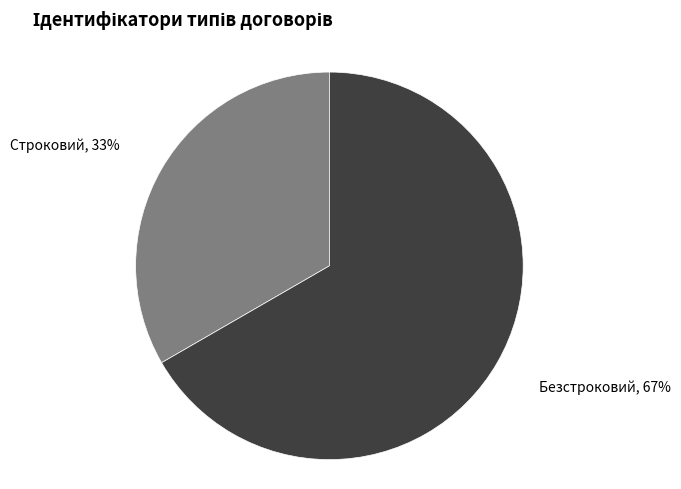

To the nearest percent, what is the combined percentage of Строковий and Безстроковий?

100%